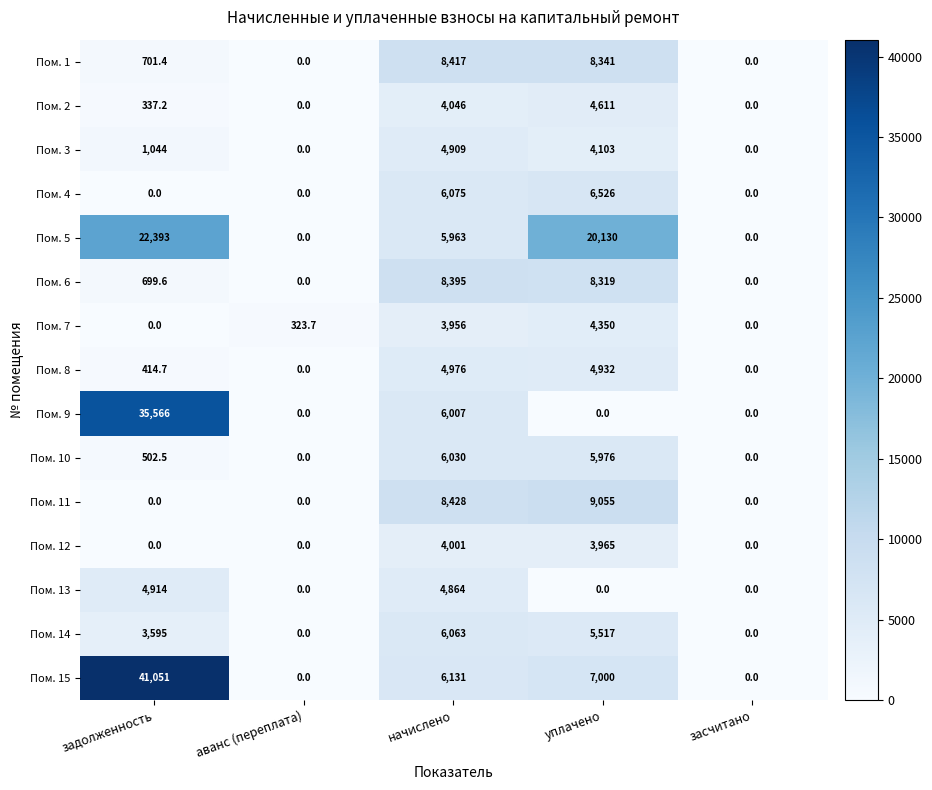

Where is Пом. 8 nearest to the value 2488?

задолженность